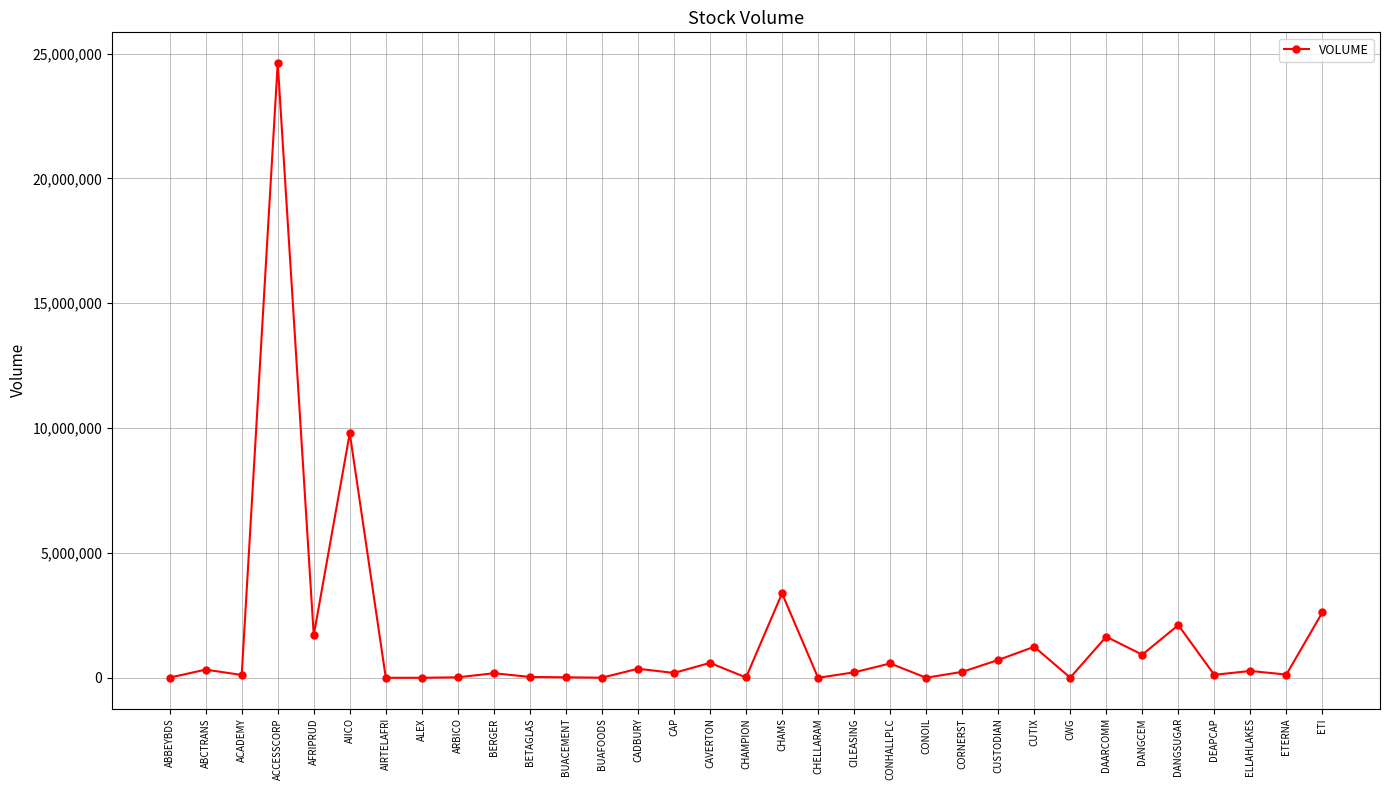

Is it true that the value at ARBICO is 19300?

True